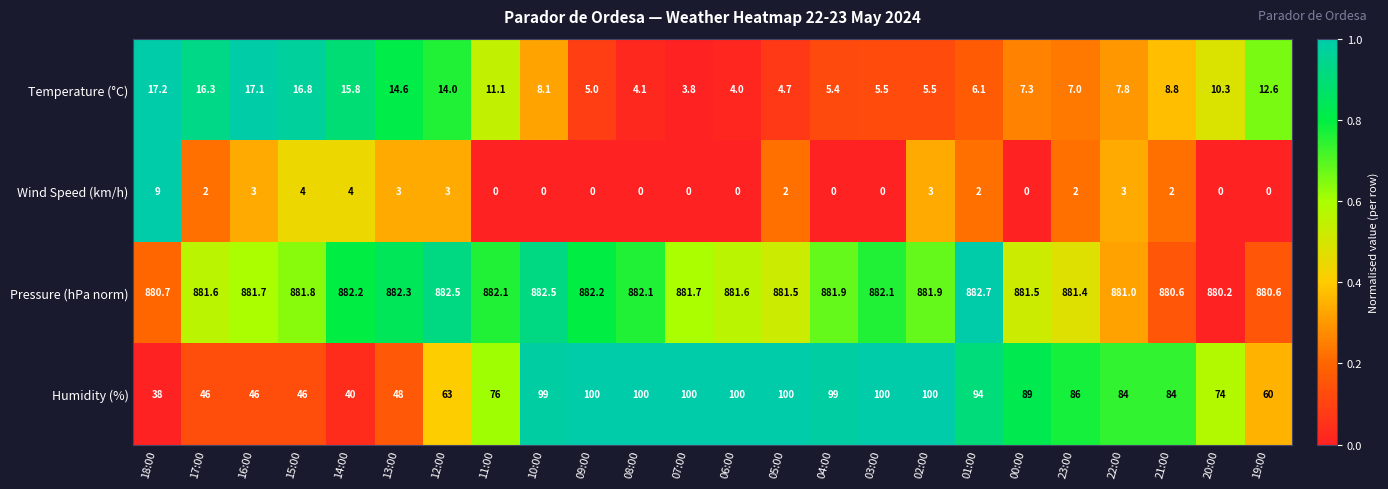

The Pressure (hPa norm) series shows 1210.3 at 05:00. True or false?

False